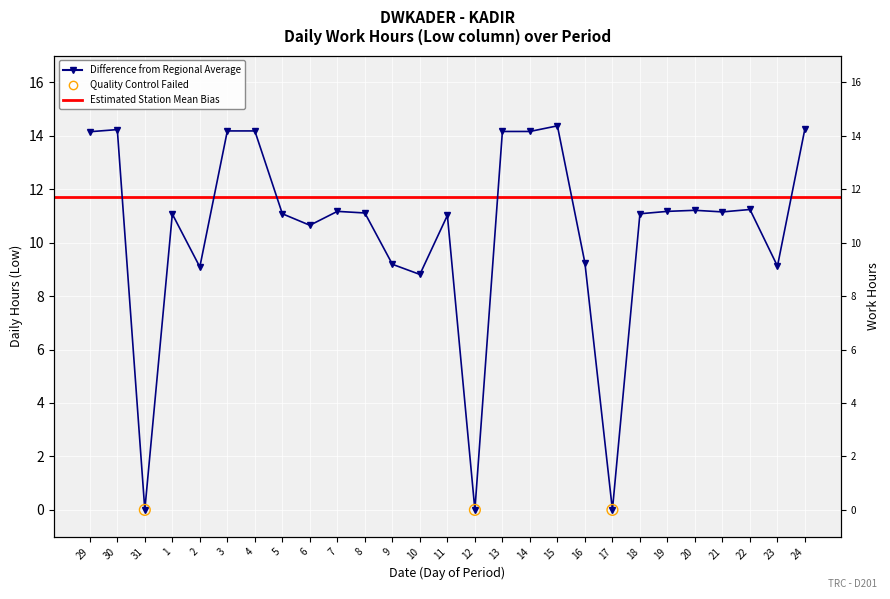

Which has a higher value, 11 or 22?

22